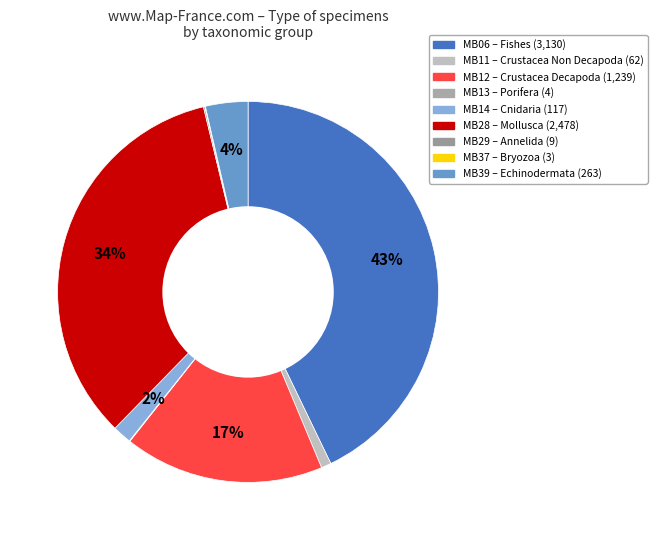

What is the total percentage of MB12 – Crustacea Decapoda and MB06 – Fishes?

59.8%